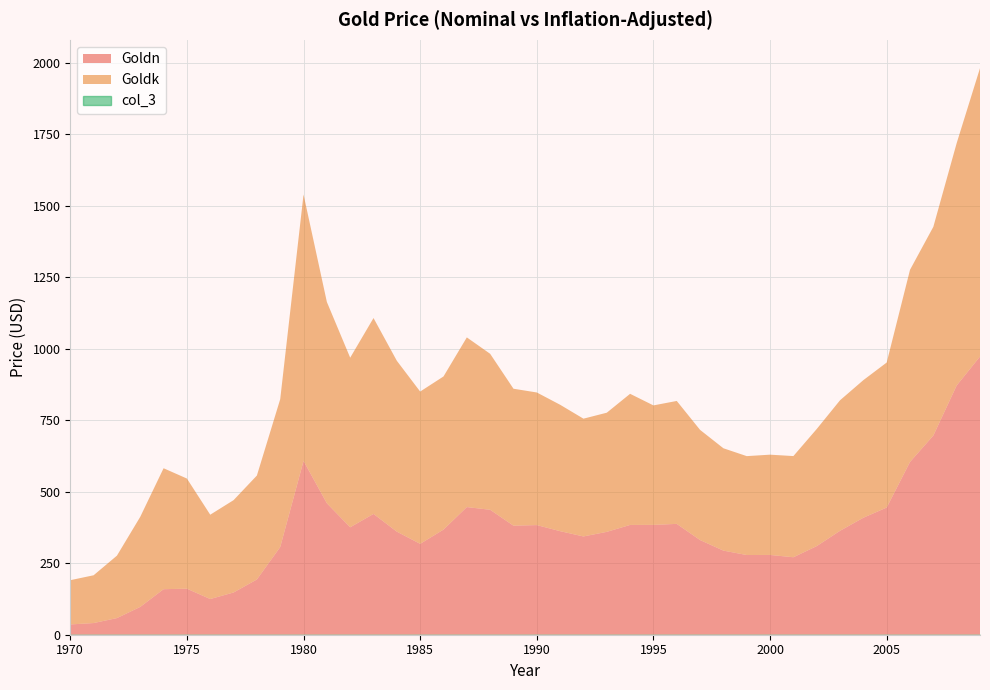

What are all the series names shown in the legend?

Goldn, Goldk, col_3